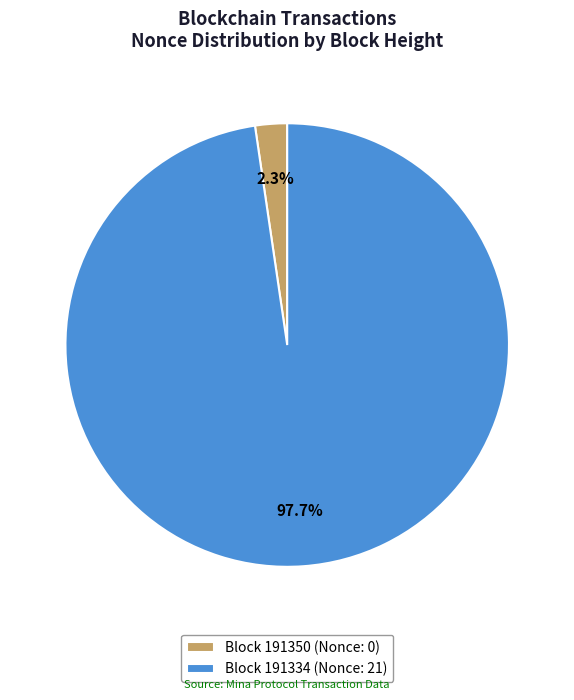

Rank the categories by value from highest to lowest.

Block 191334 (Nonce: 21), Block 191350 (Nonce: 0)